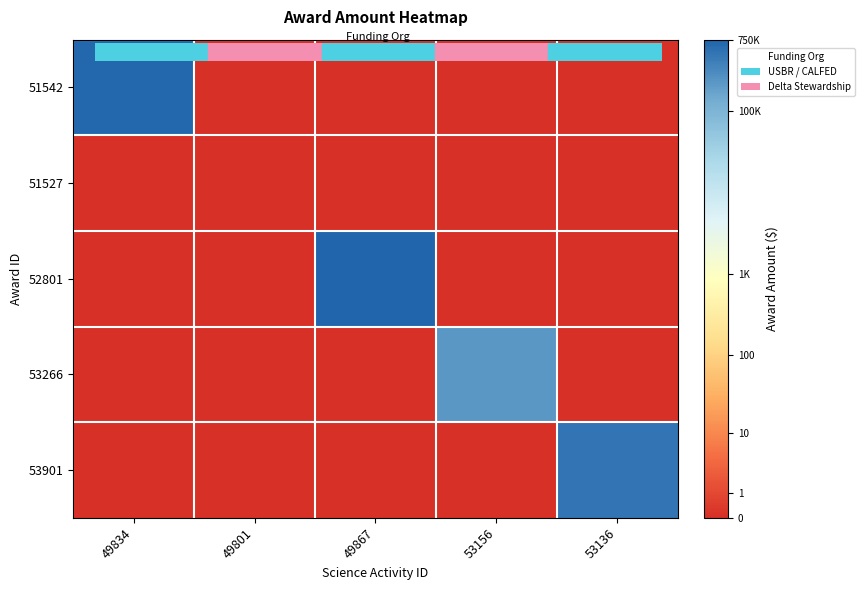

List the series in order of their peak value, lowest first.

51527, 53266, 53901, 51542, 52801